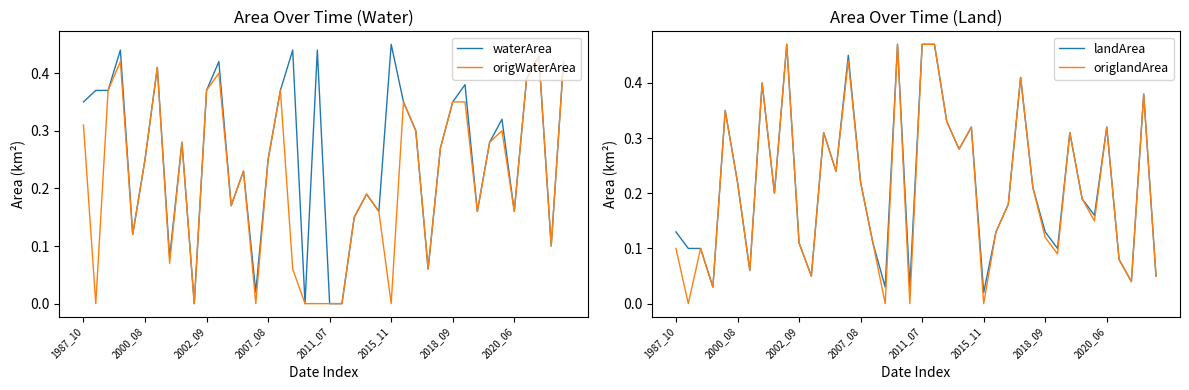

Which category has the highest value across all series?

9